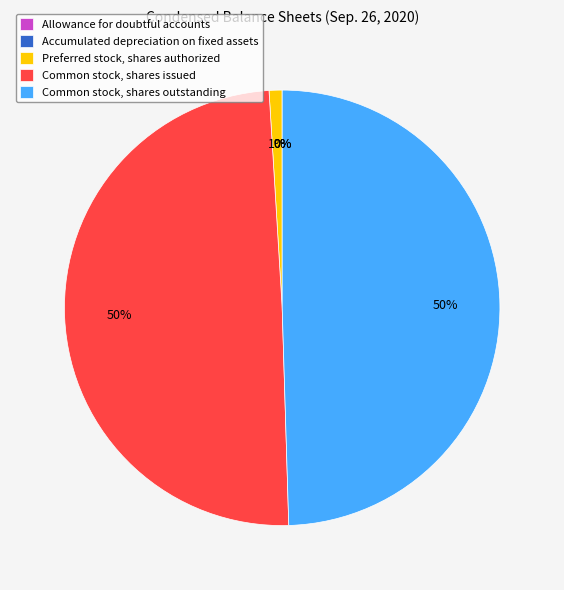

Is Common stock, shares issued the majority of the pie?

No